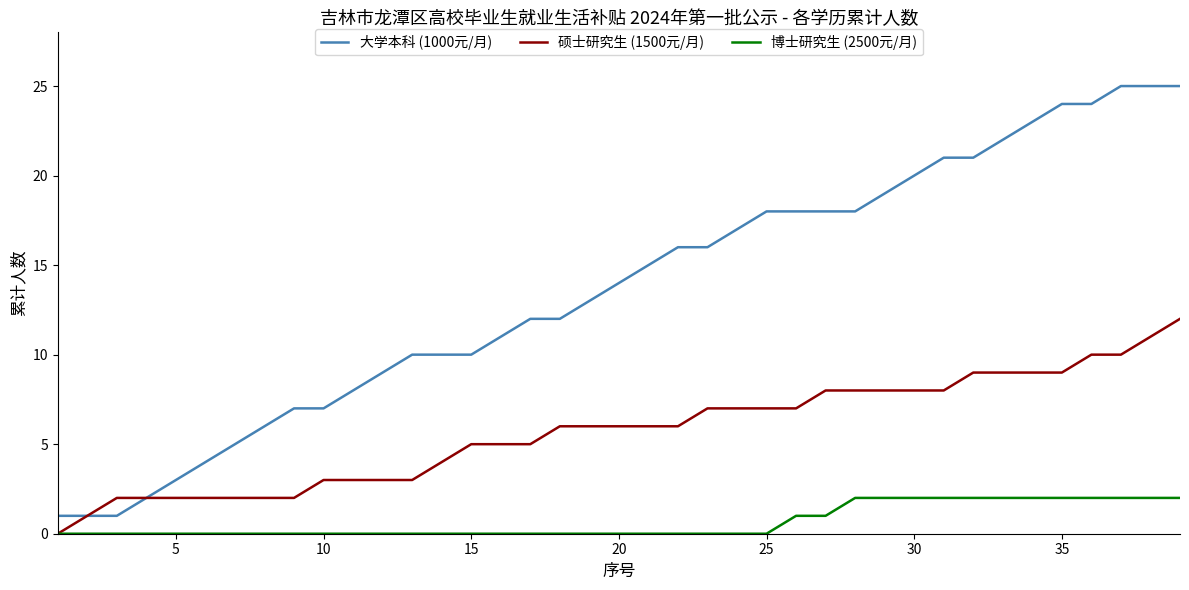

What is the maximum value for 大学本科 (1000元/月)?

25